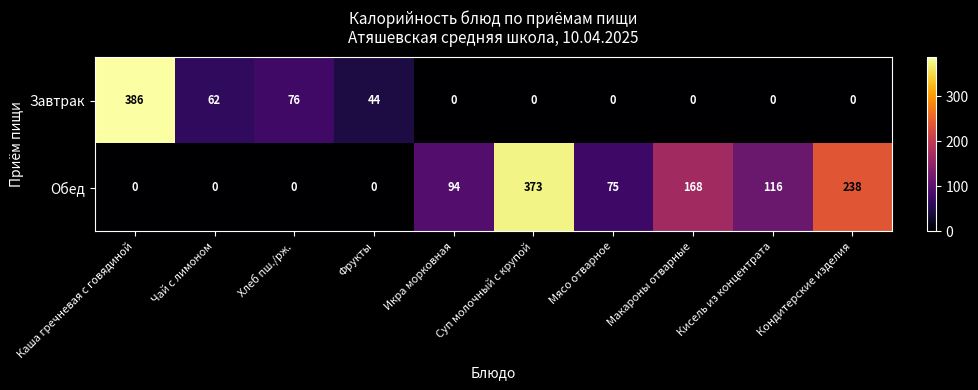

Which category has the highest value in the Обед series?

Суп молочный с крупой